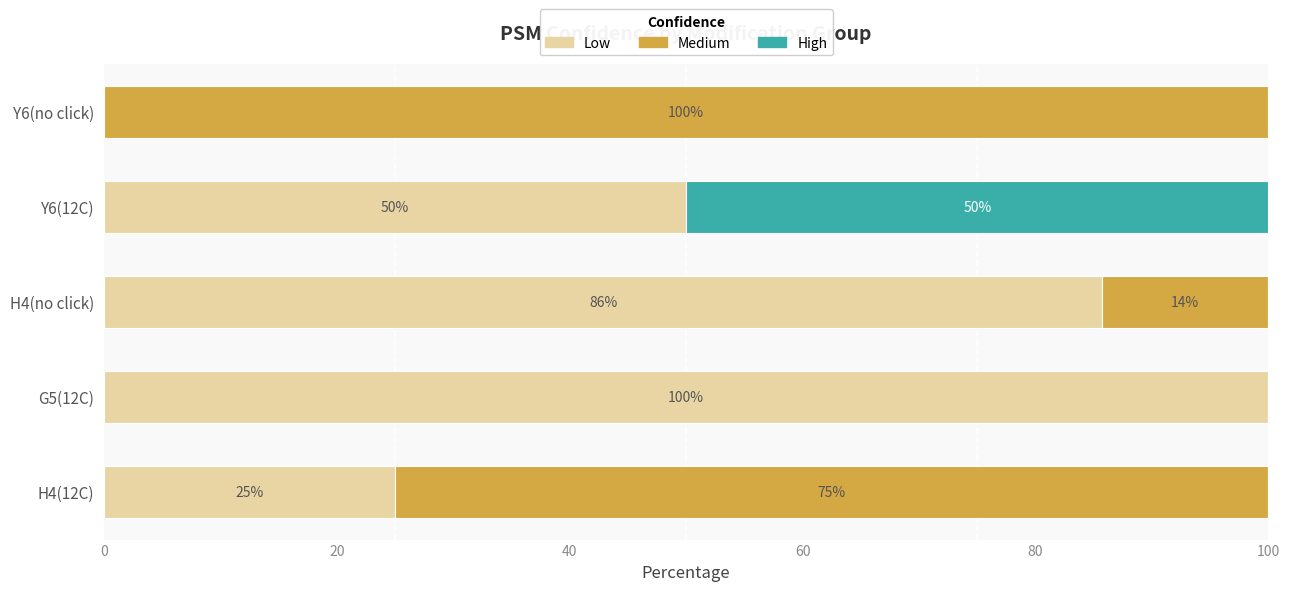

At which label does Low reach its peak?

G5(12C)